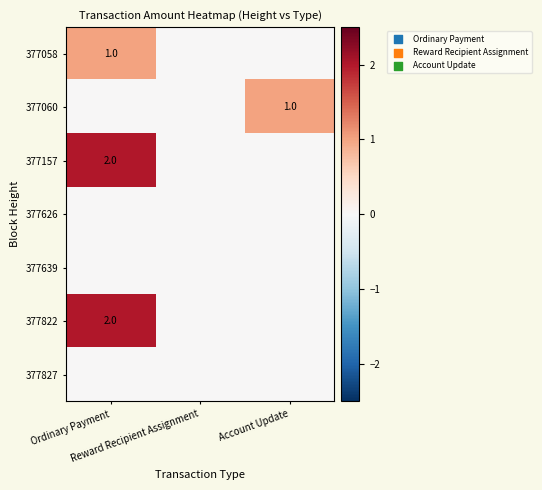

What is the difference between the 377058 values at Reward Recipient Assignment and Ordinary Payment?

1